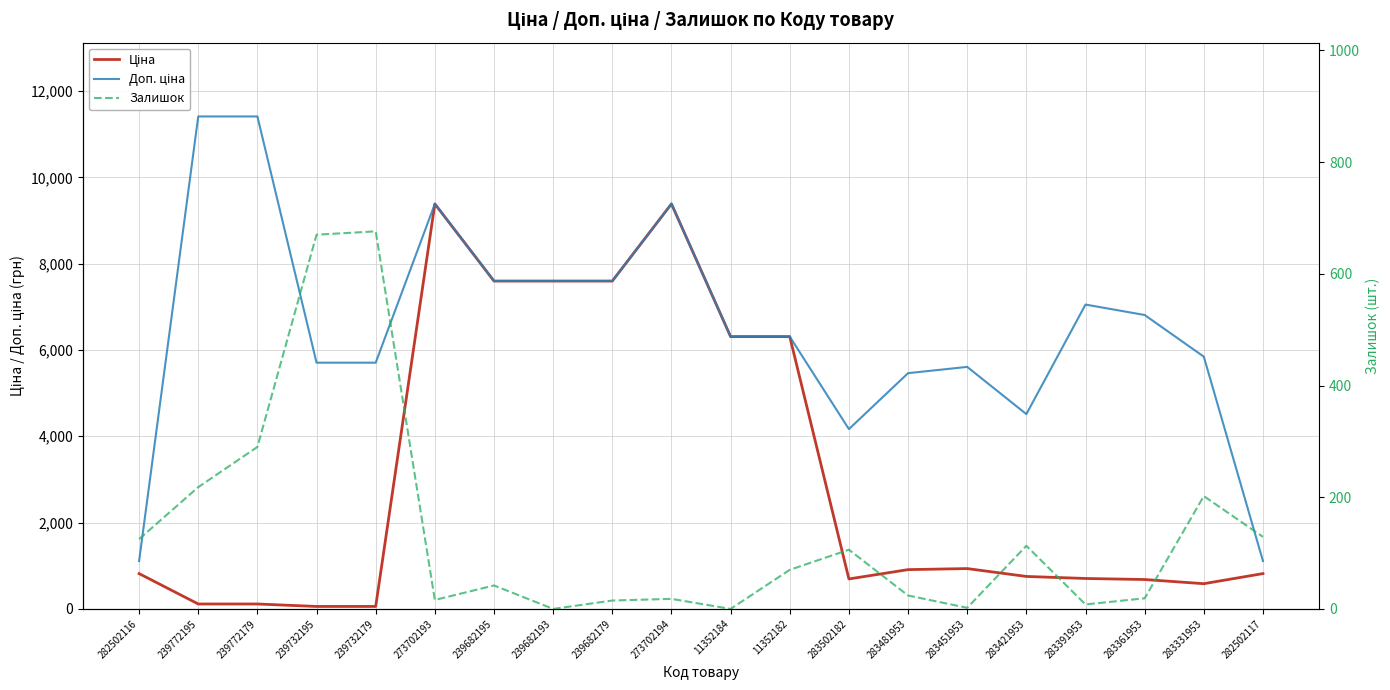

Between 273702193 and 282502117, which series saw the biggest shift?

Ціна